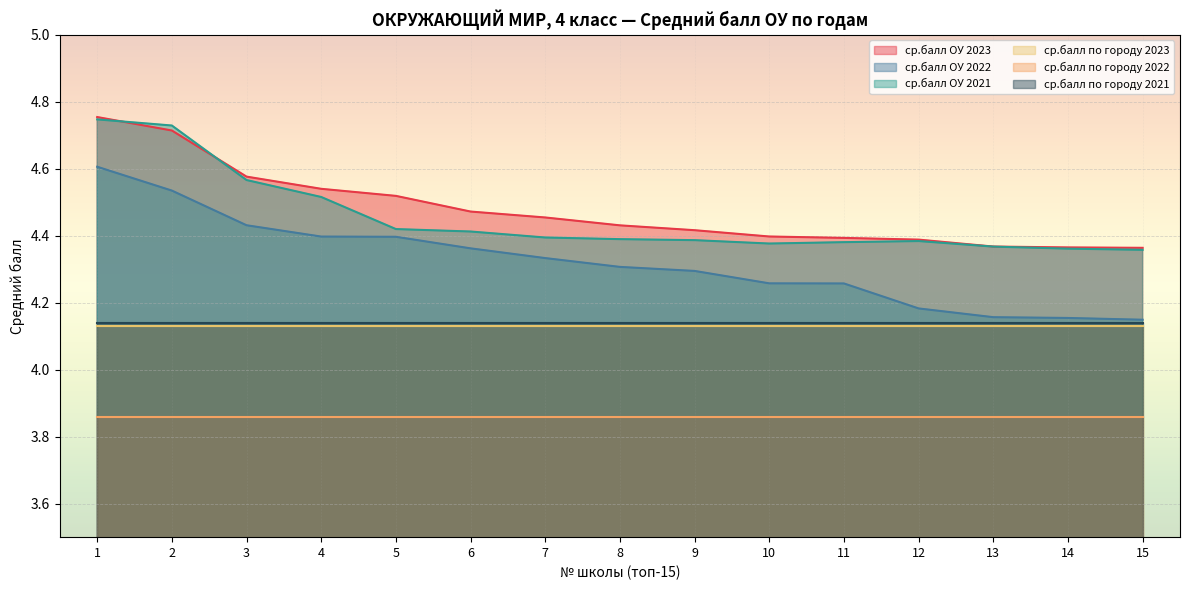

What is the sum of the ср.балл ОУ 2021 values at 9 and 1?

9.1